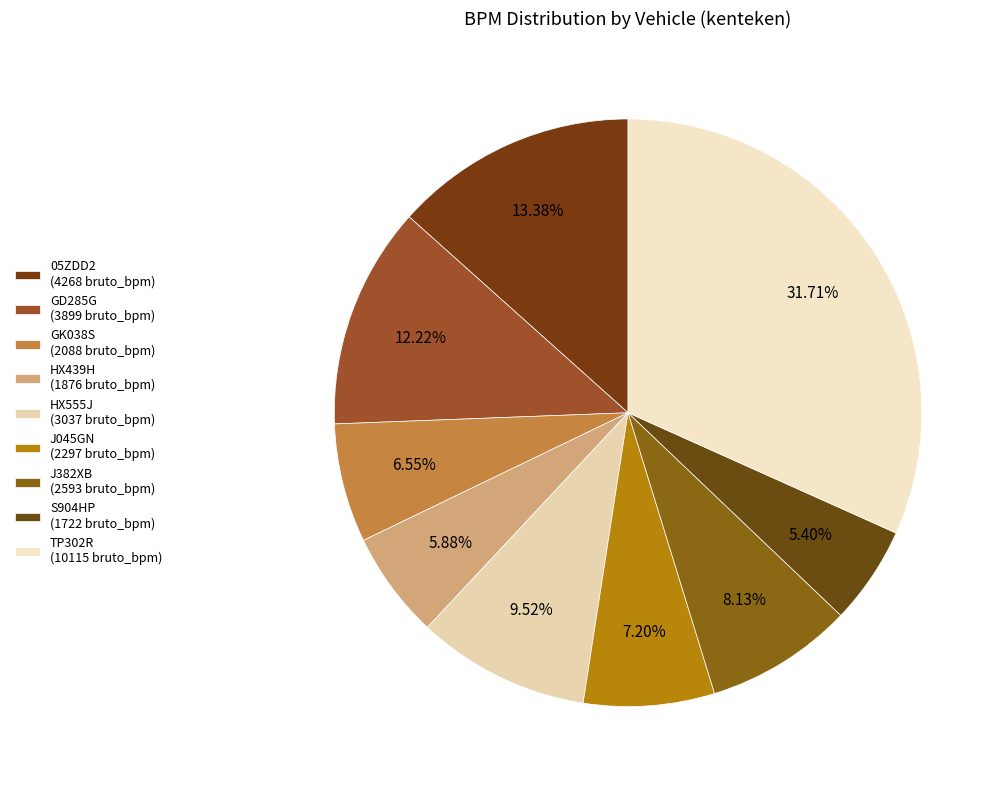

How many slices are in this pie chart?

9